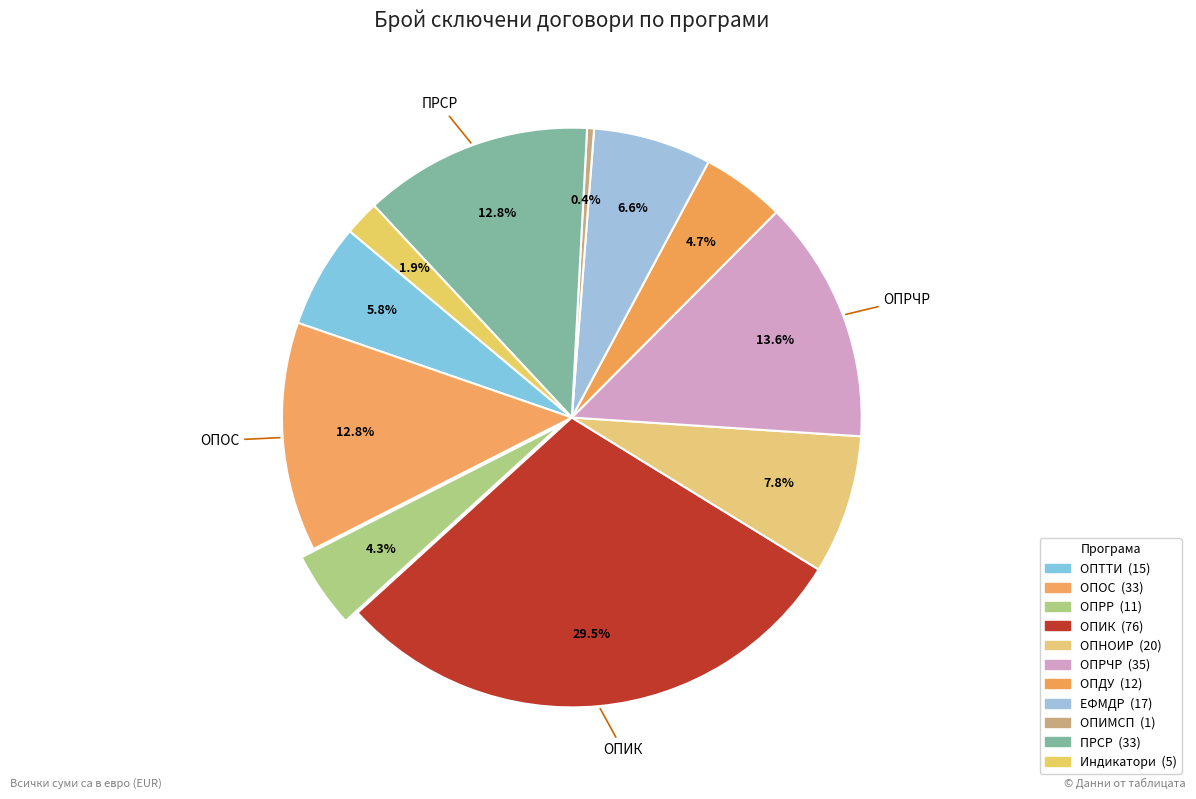

Which has a higher value, ОПРР or ОПНОИР?

ОПНОИР